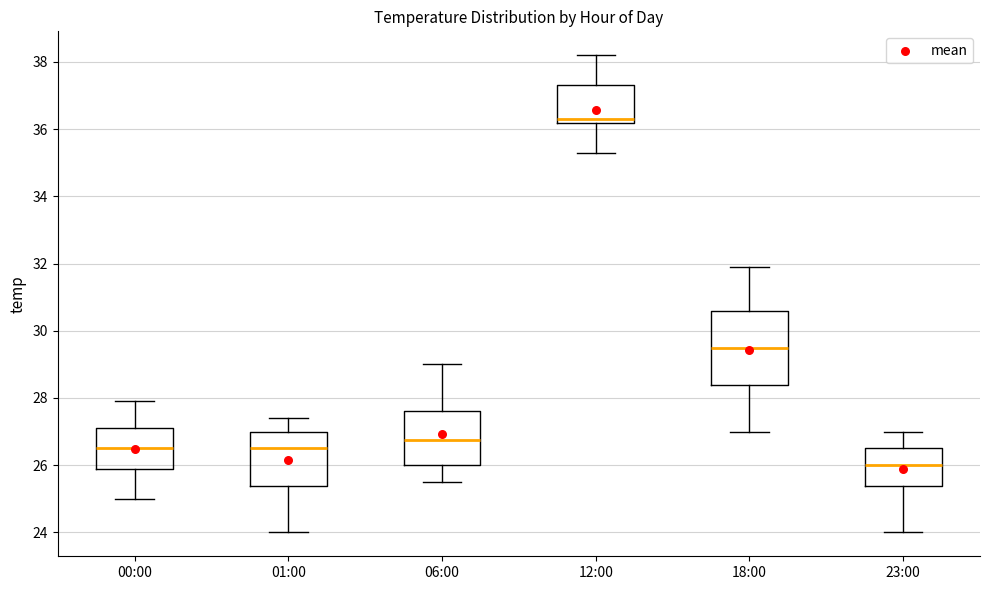

Comparing the boxes themselves (not the whiskers), which one is the tallest?

18:00